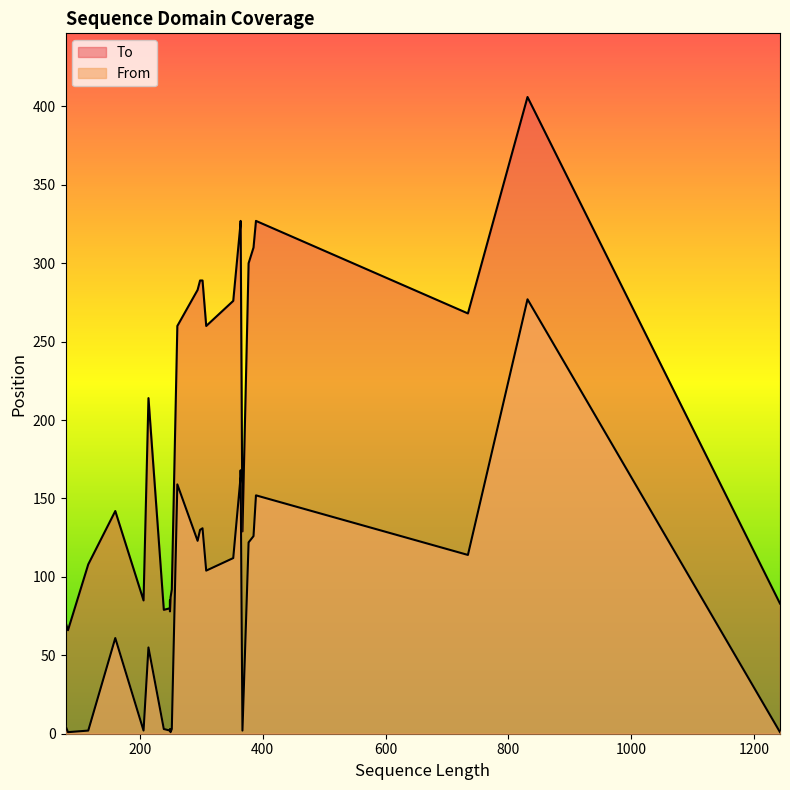

True or false: From and To cross at least once.

False